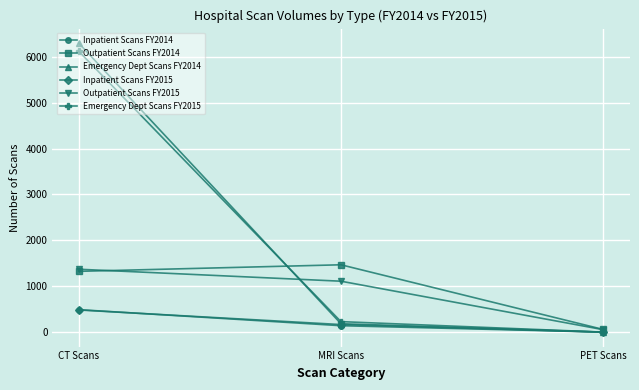

How many categories are shown in the chart?

3